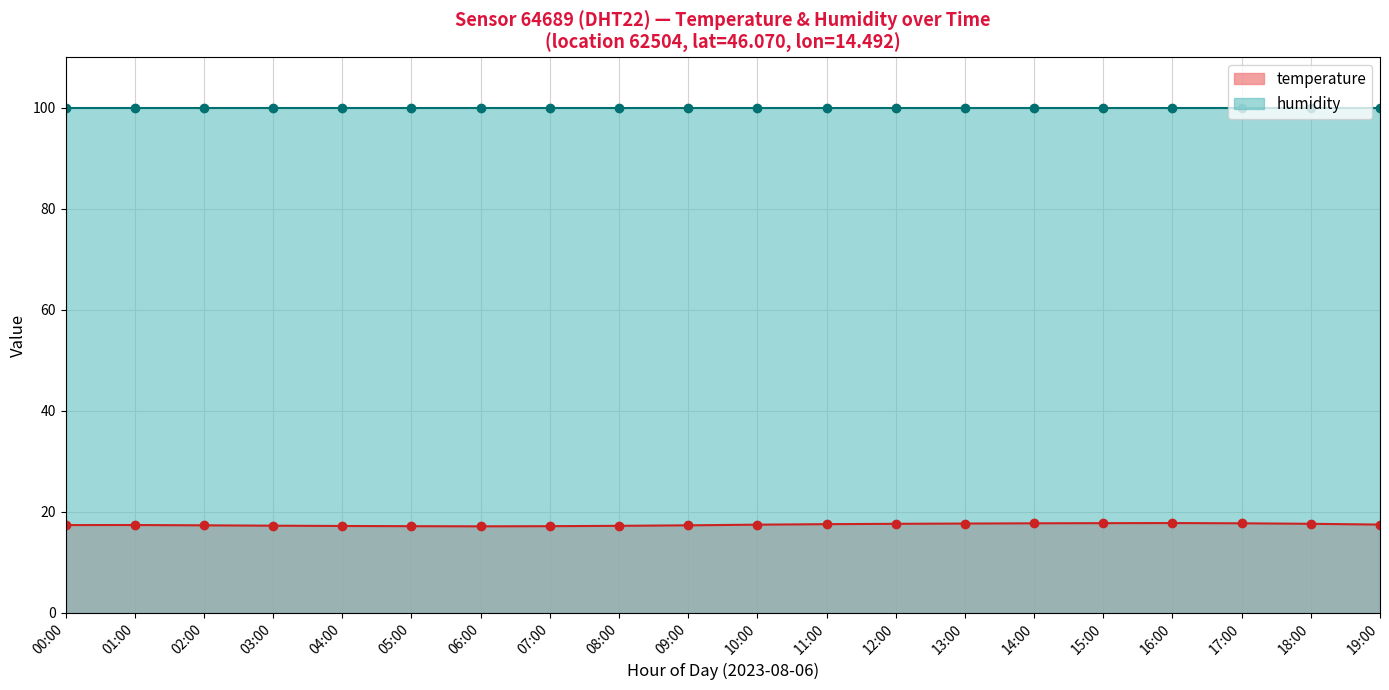

Reading left to right, list all the values displayed in this chart.

temperature: 17.4	17.4	17.4	17.3	17.2	17.2	17.1	17.2	17.2	17.4	17.5	17.6	17.6	17.7	17.8	17.8	17.8	17.8	17.6	17.5
humidity: 99.9	99.9	99.9	99.9	99.9	99.9	99.9	99.9	99.9	99.9	99.9	99.9	99.9	99.9	99.9	99.9	99.9	99.9	99.9	99.9